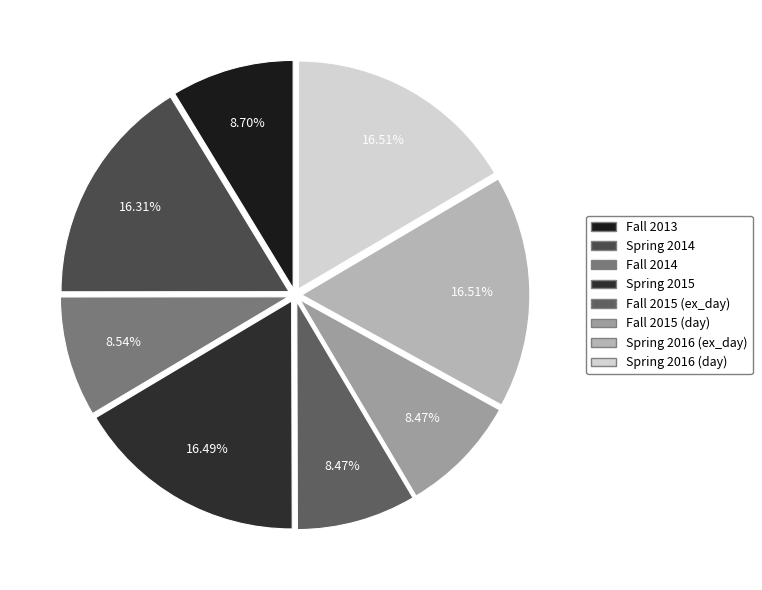

Does any single category account for the majority?

No